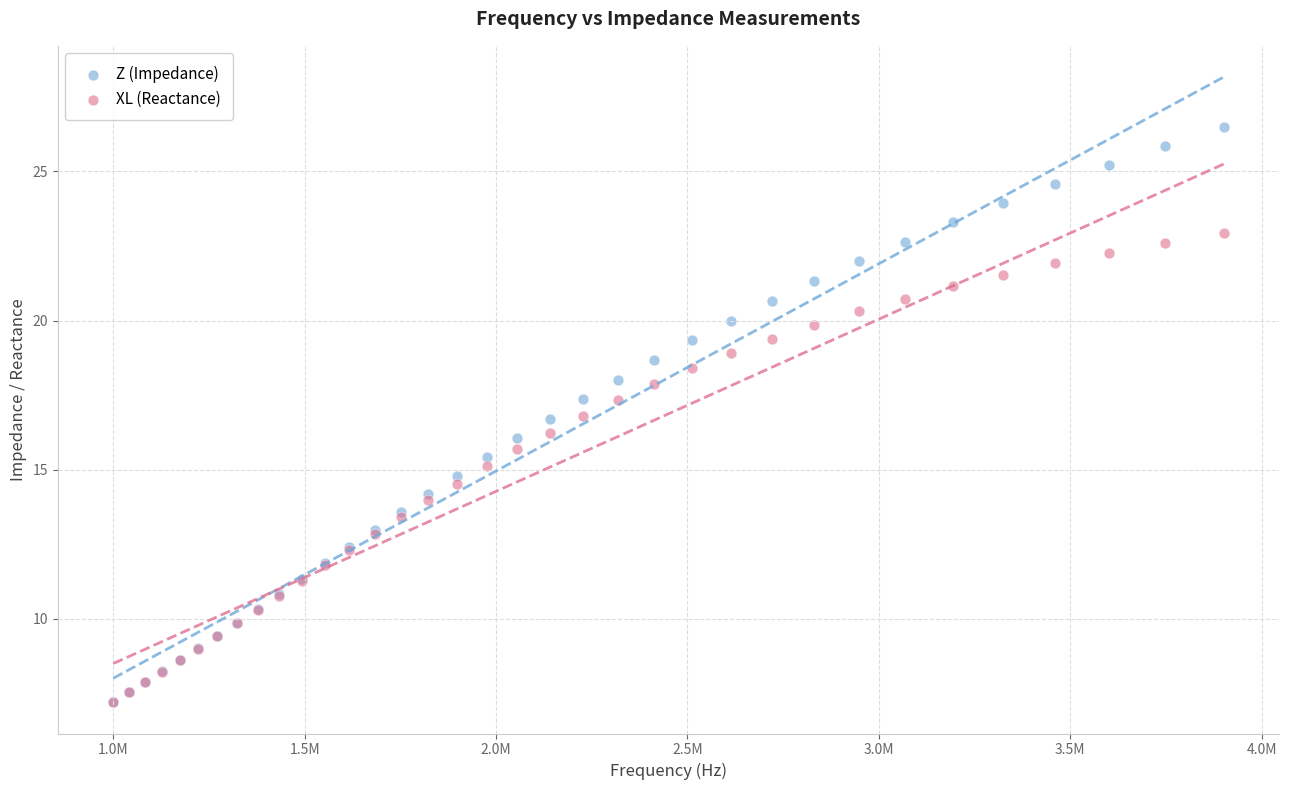

What are all the series names shown in the legend?

Z (Impedance), XL (Reactance)